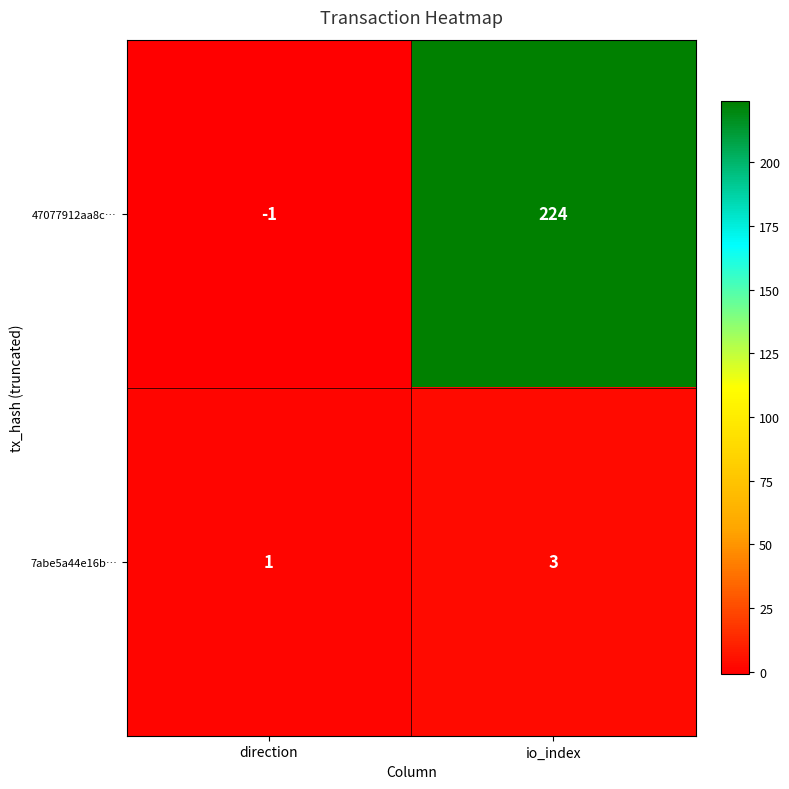

Rank the series by their average value, from highest to lowest.

47077912aa8c…, 7abe5a44e16b…